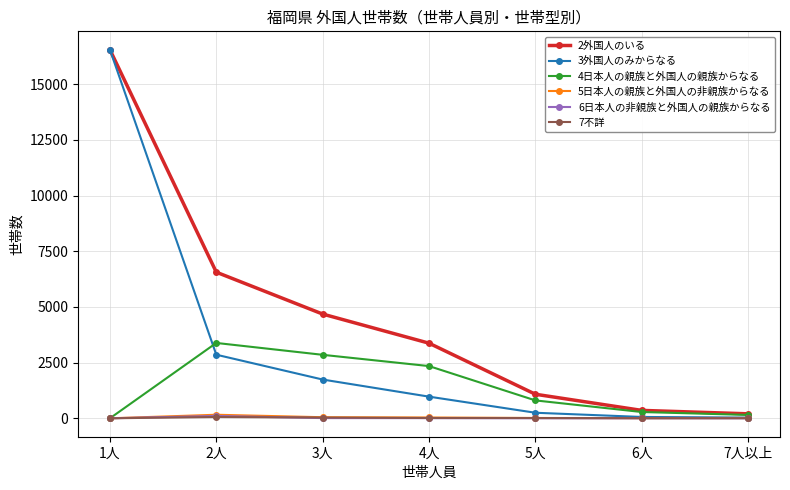

Which series has the widest spread of values?

3外国人のみからなる